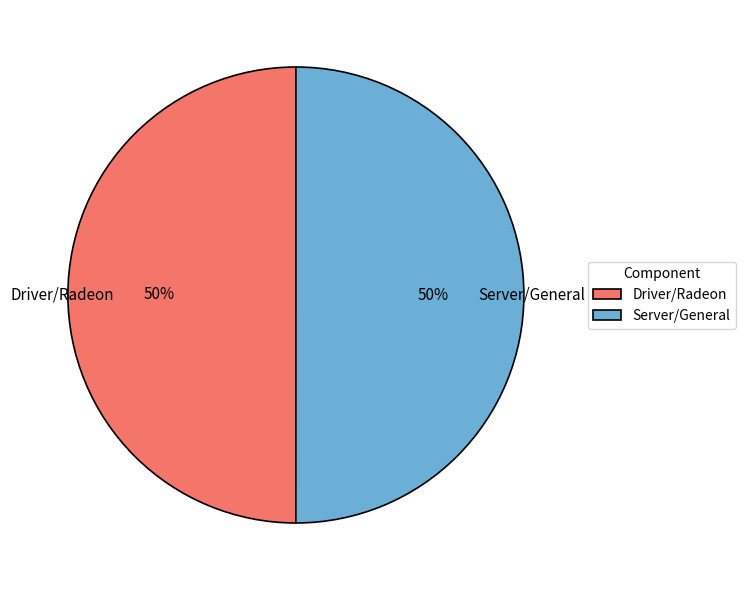

Count the number of slices in the pie.

2